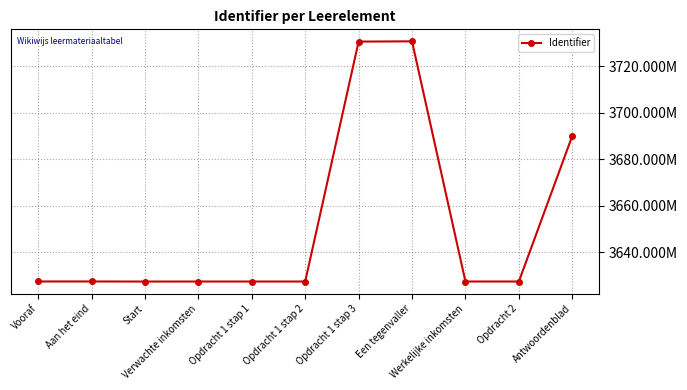

Is this an area chart (filled region under the line)?

No